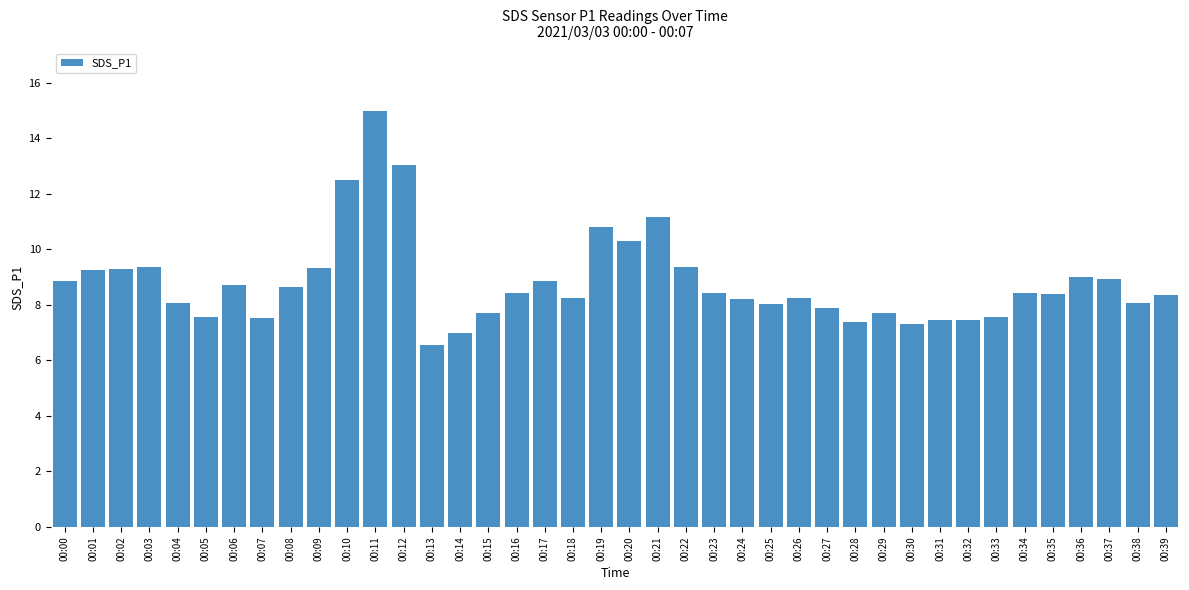

Is it true that the value at 00:10 is 5.4?

False